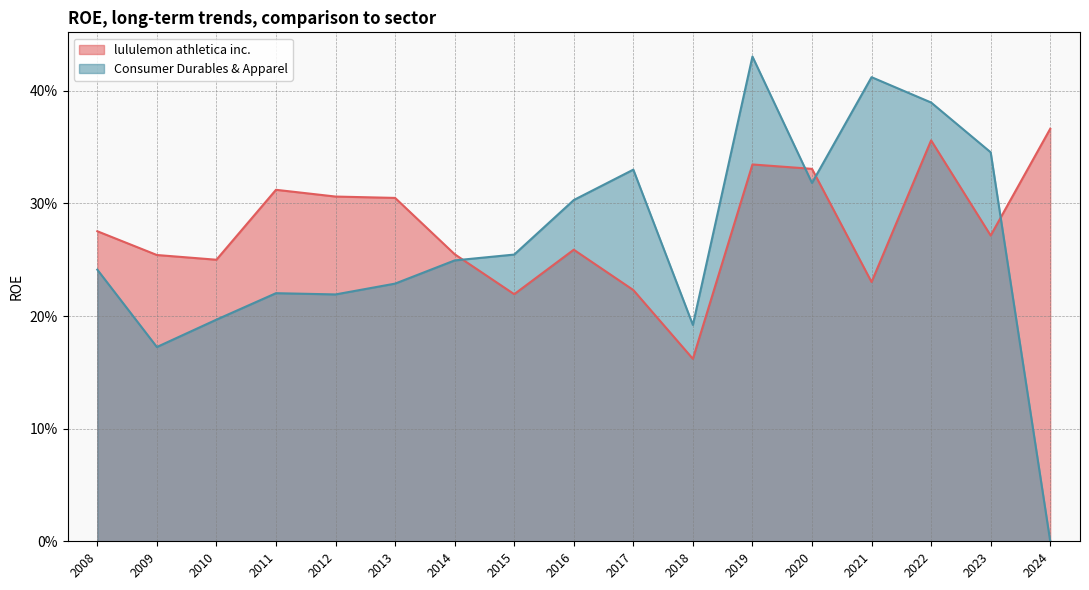

How many lululemon athletica inc. values are between 0 and 1?

17